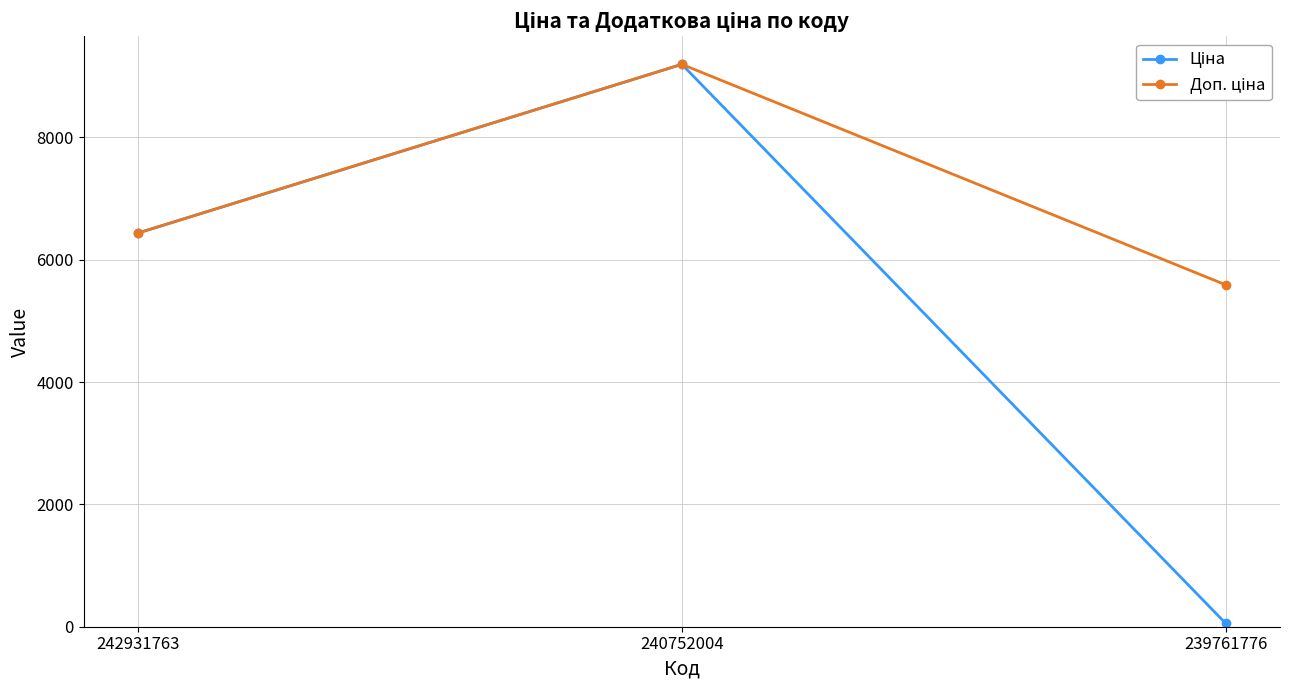

Which category has the lowest value across all series?

239761776